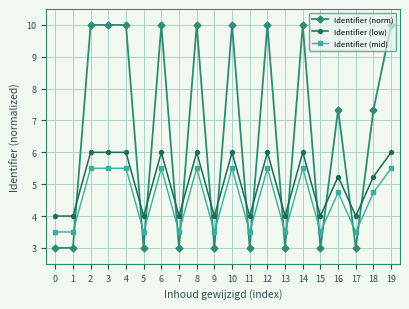

How many intersections are there between Identifier (mid) and Identifier (norm)?

15